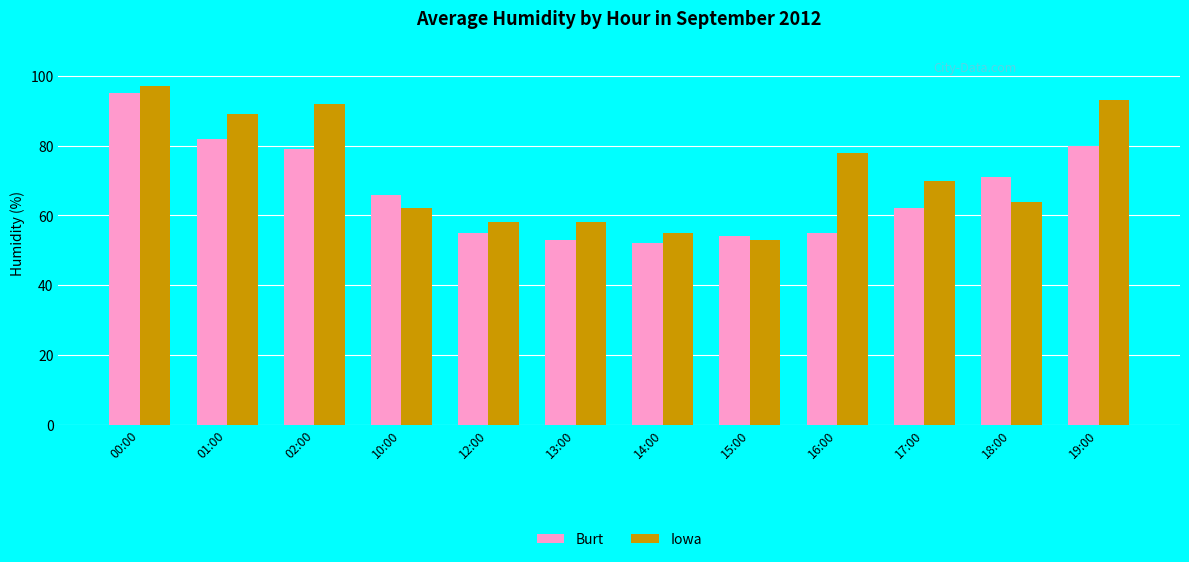

Rank the series by their maximum value, from lowest to highest.

Burt, Iowa